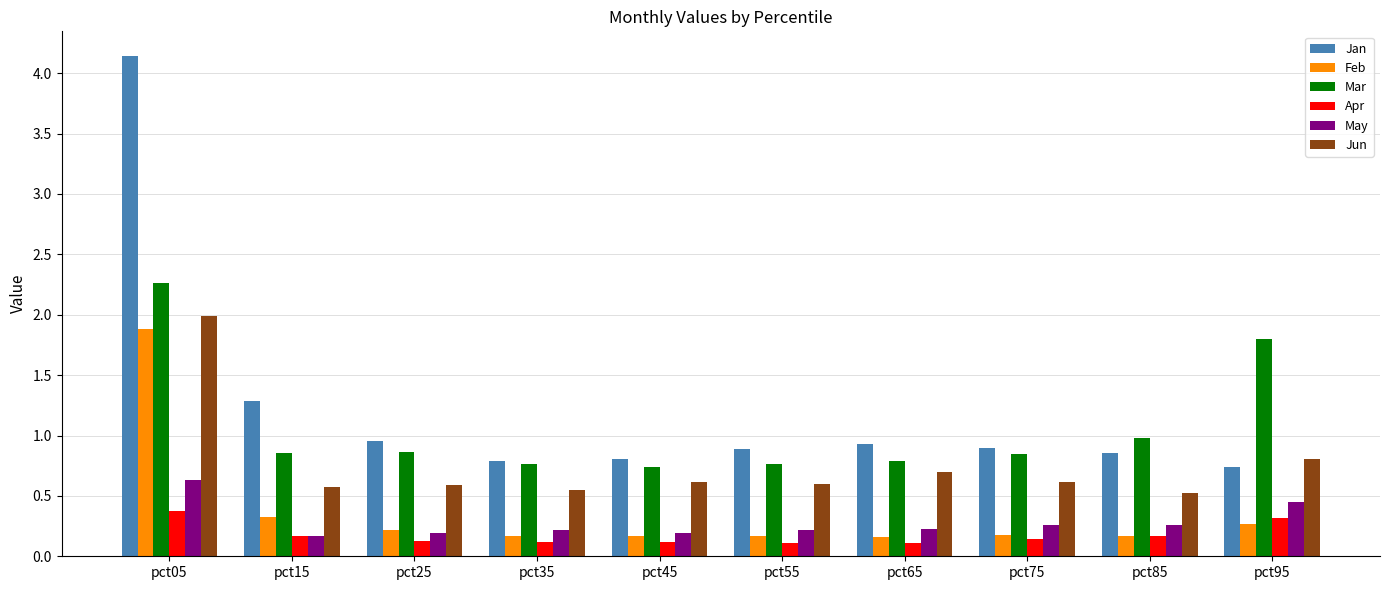

The value of Jan at pct15 is 1.3. True or false?

True